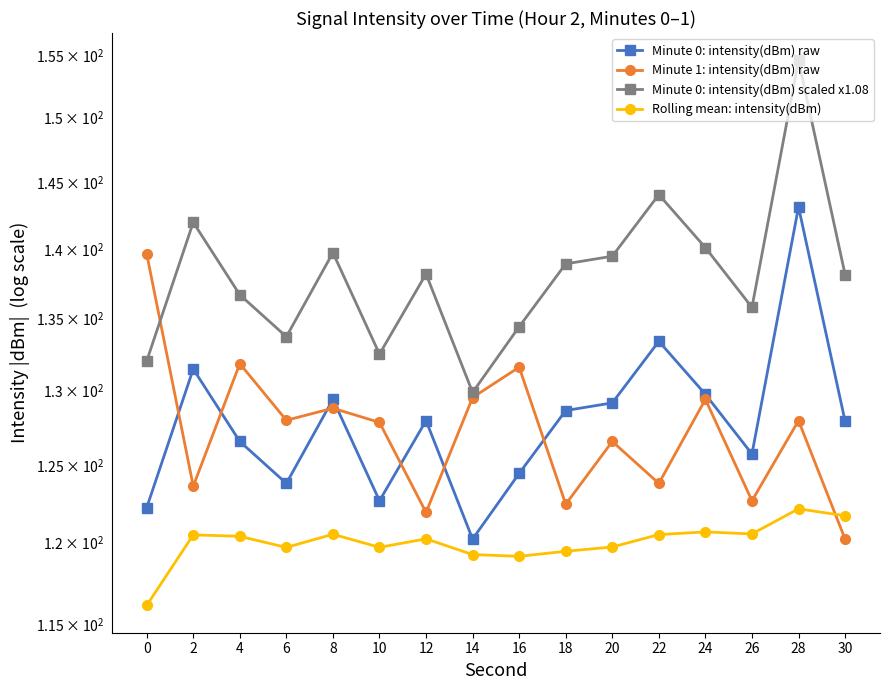

Where is the first local minimum for Minute 1: intensity(dBm) raw?

2